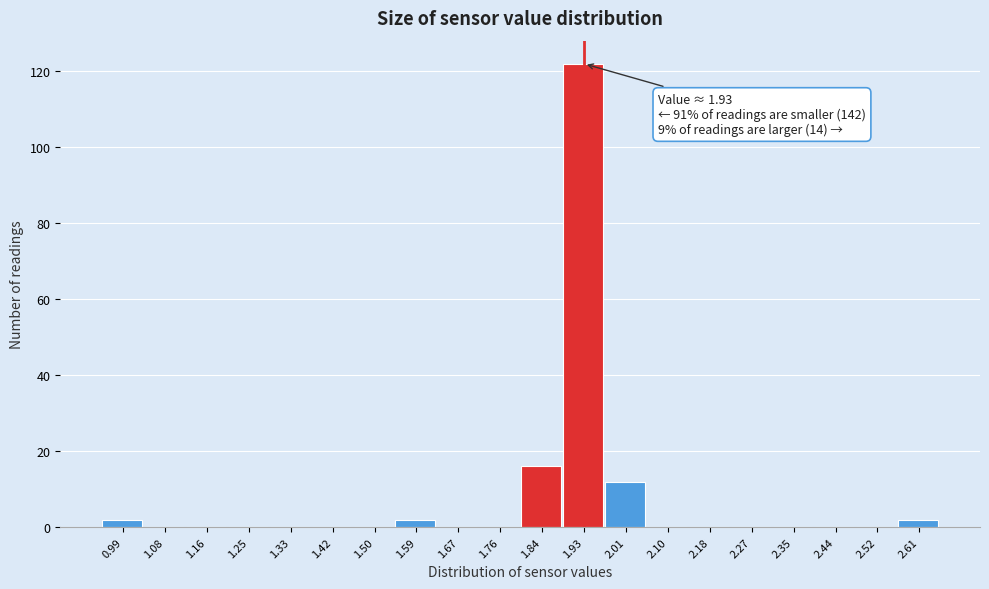

Over which range of the x-axis is the bar tallest?

1.885 to 1.970